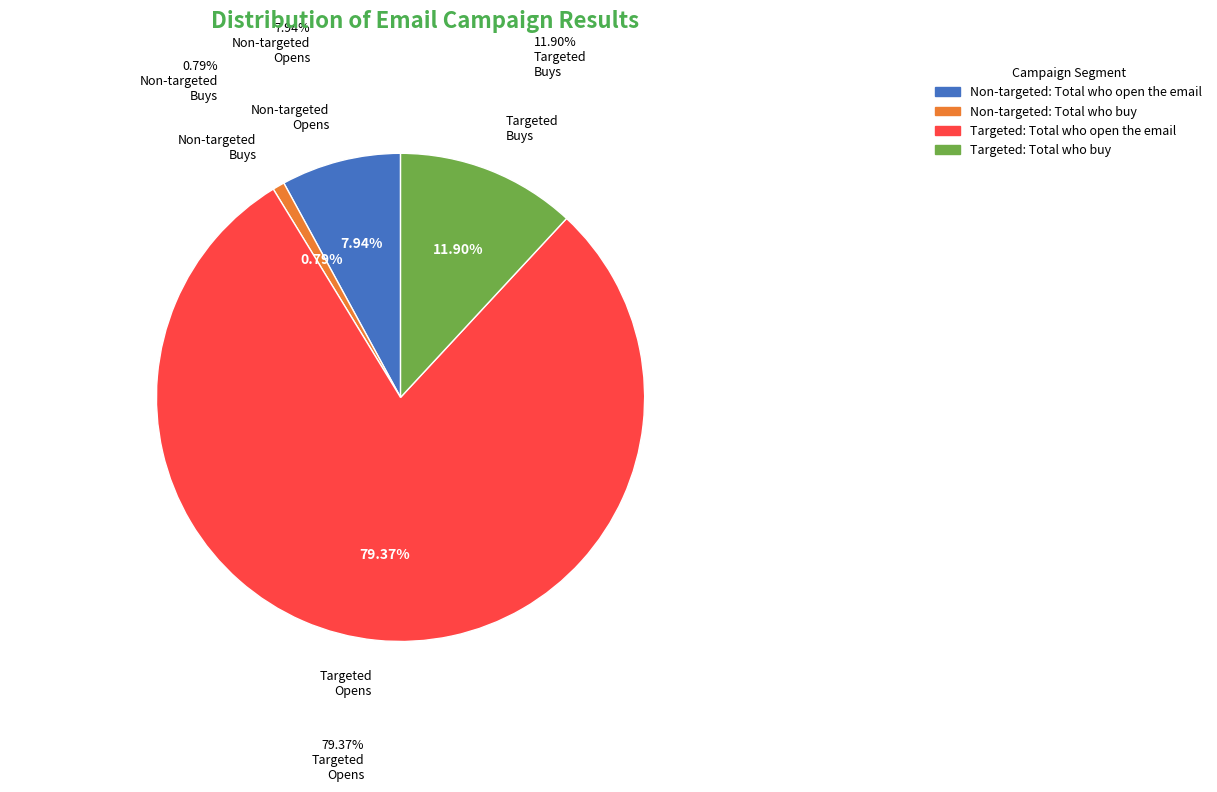

Which slice is the smallest?

Non-targeted: Total who buy